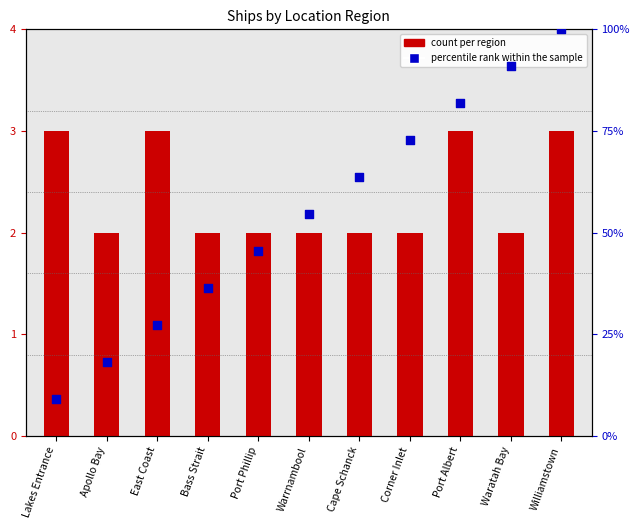

Which series has the largest total across all categories?

percentile rank within the sample